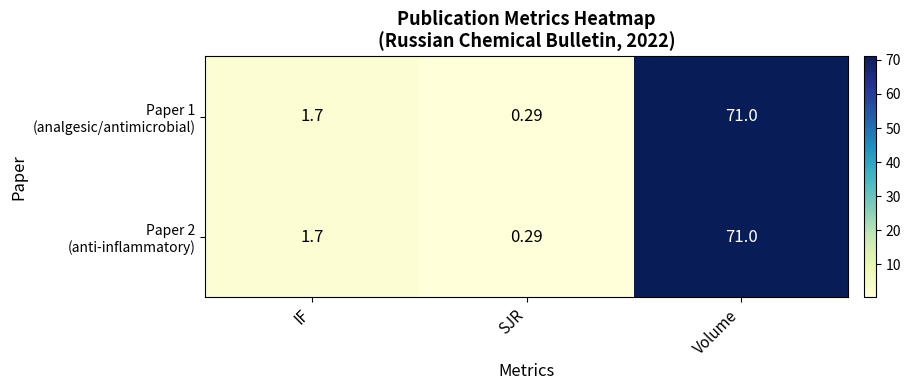

Which category has the lowest value across all series?

SJR